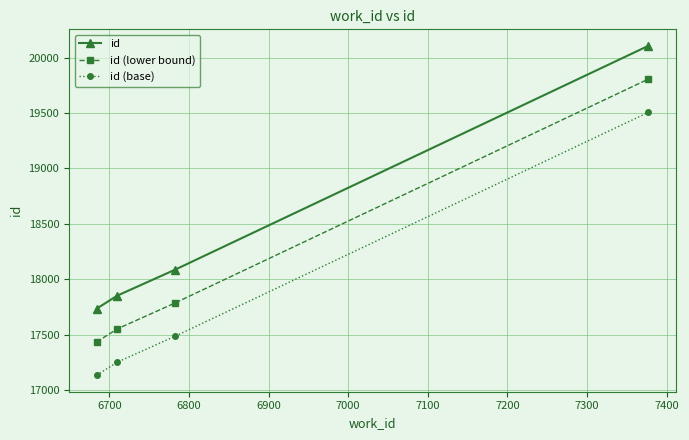

What is the smallest value displayed?

17136